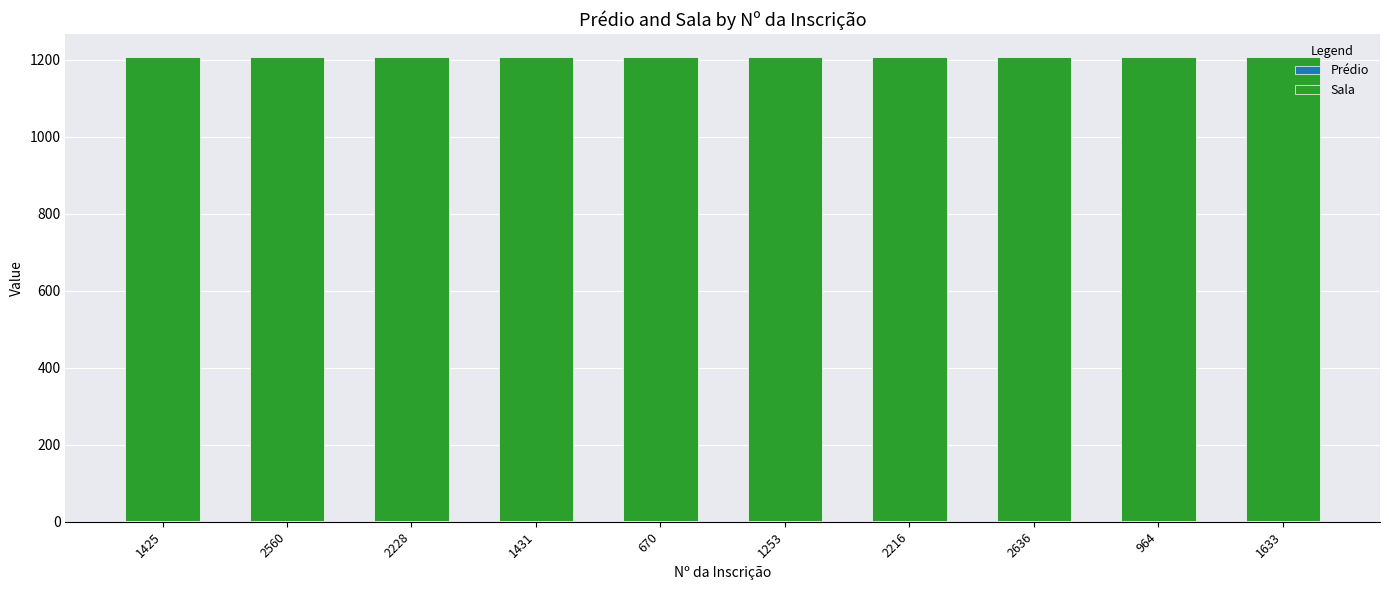

Are the bars grouped side by side (vs. stacked)?

No